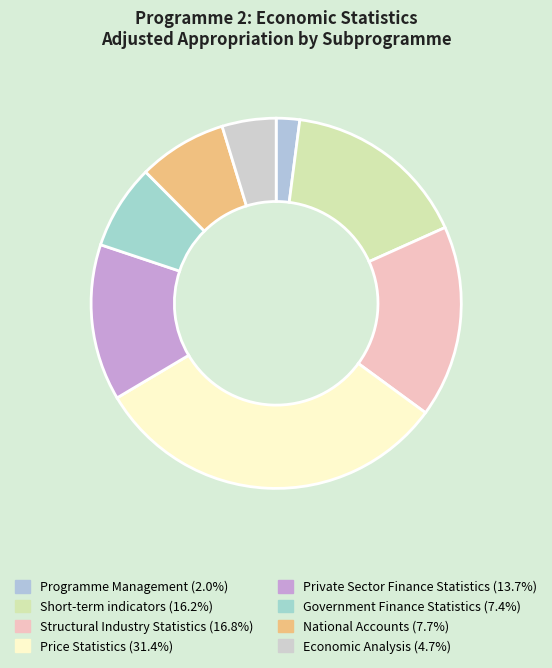

Does any single category account for the majority?

No